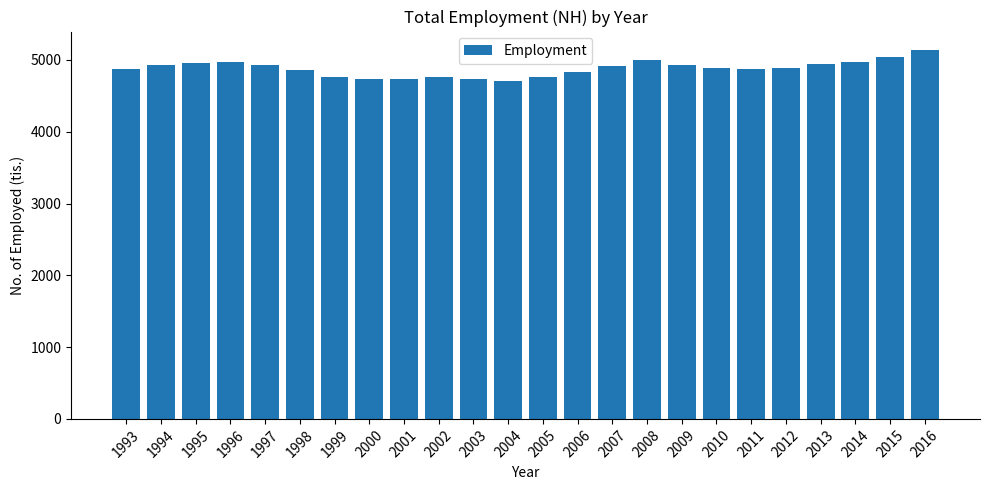

Is it true that the value at 2000 is 4731.6?

True